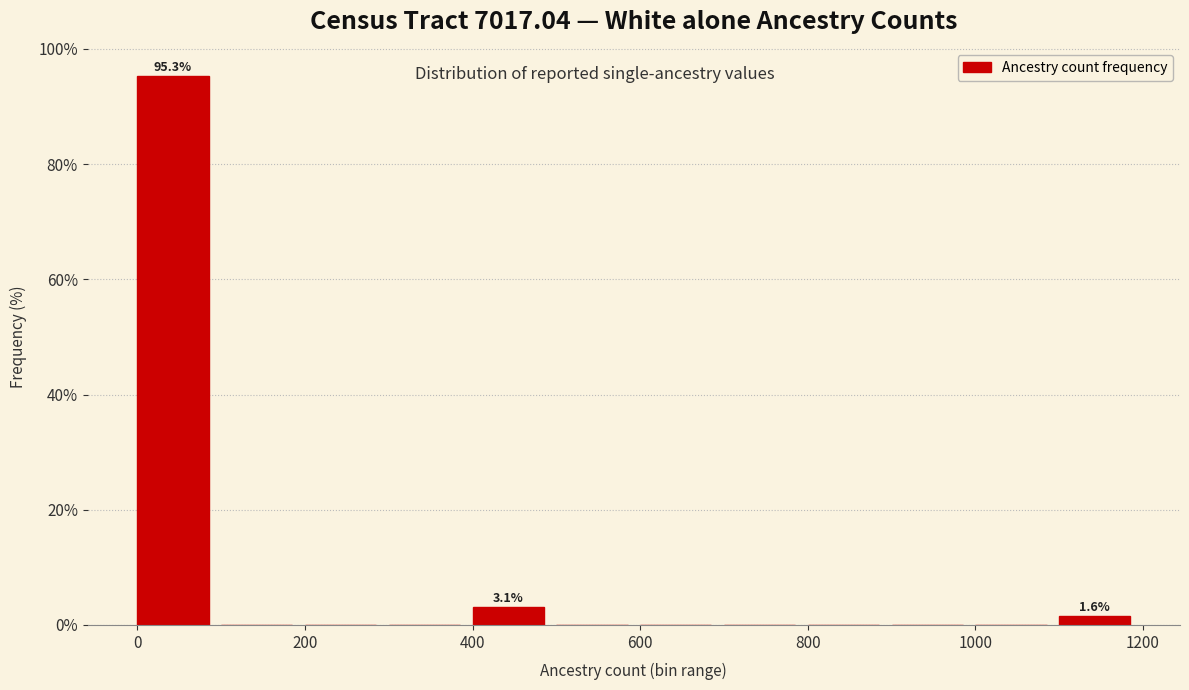

Over which range of the x-axis is the bar tallest?

0 to 100